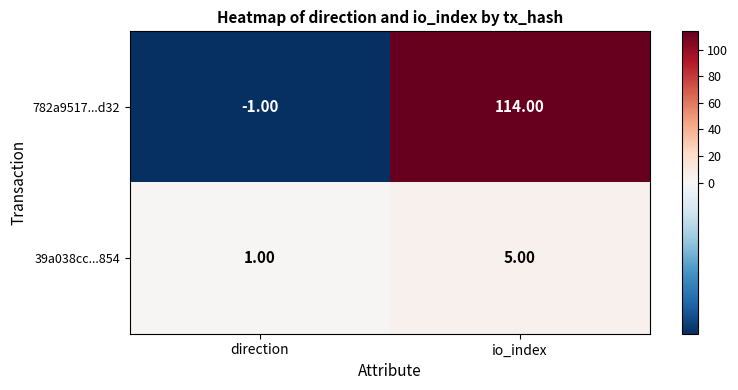

What is the difference between the maximum and minimum values in the 39a038cc...854 series?

4